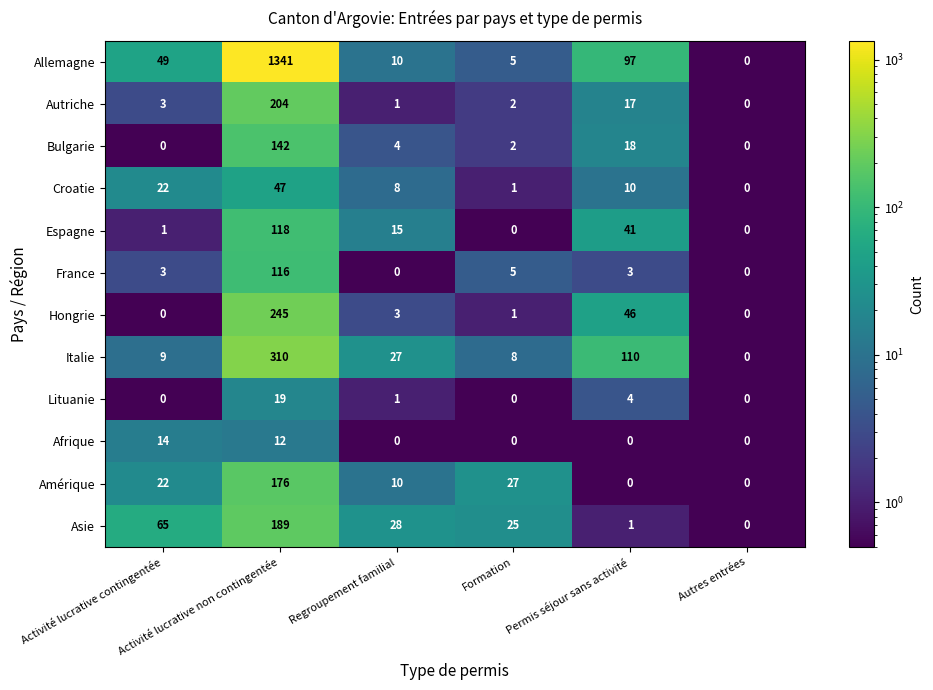

What is the difference between the second highest and second lowest values in the Bulgarie series?

18